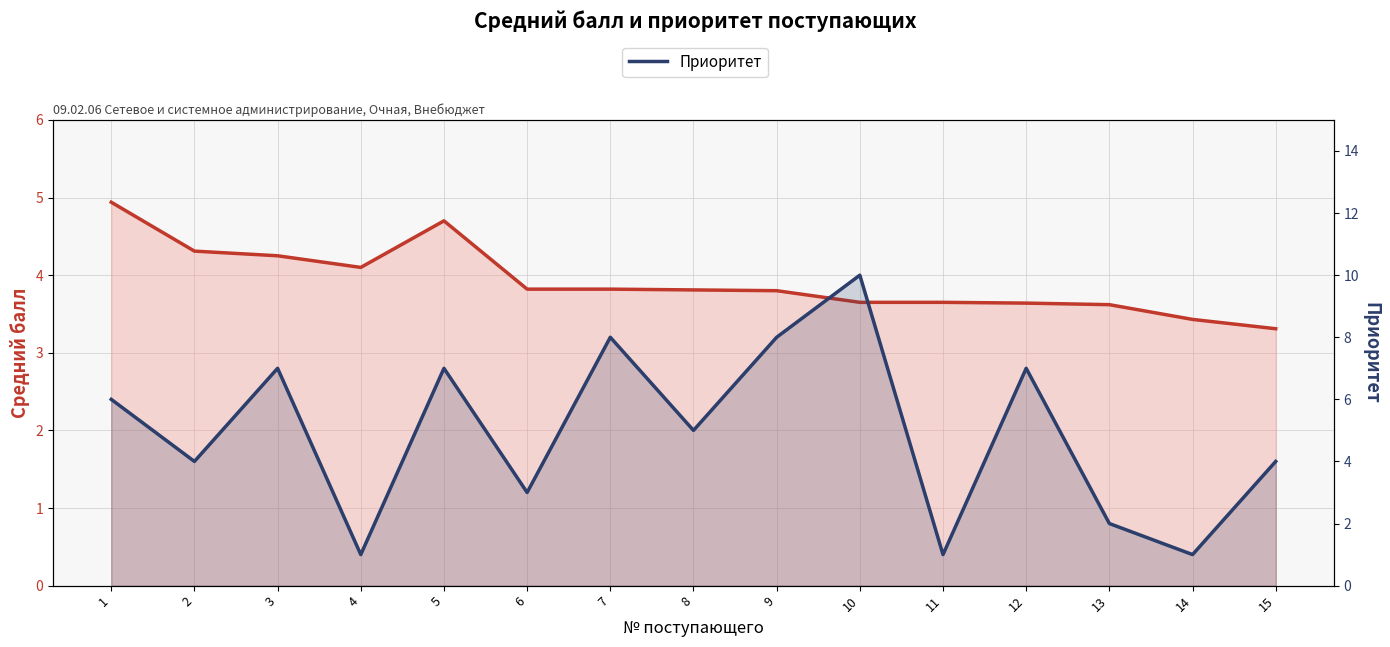

In Средний балл по аттестату, how many points are higher than both neighbors (excluding endpoints)?

1